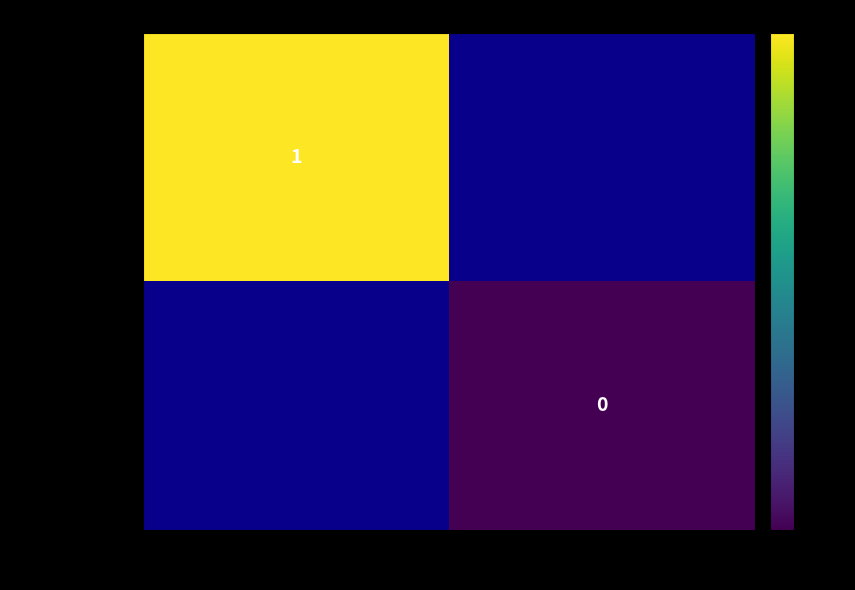

The value of 58d1f2073b...b81 at -1 is 0.4. True or false?

False